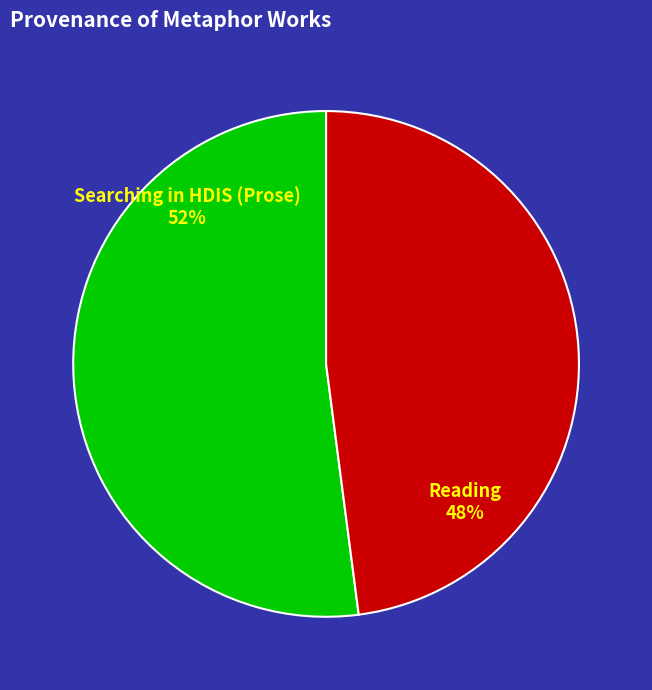

Is there any slice that represents more than half of the pie?

Yes